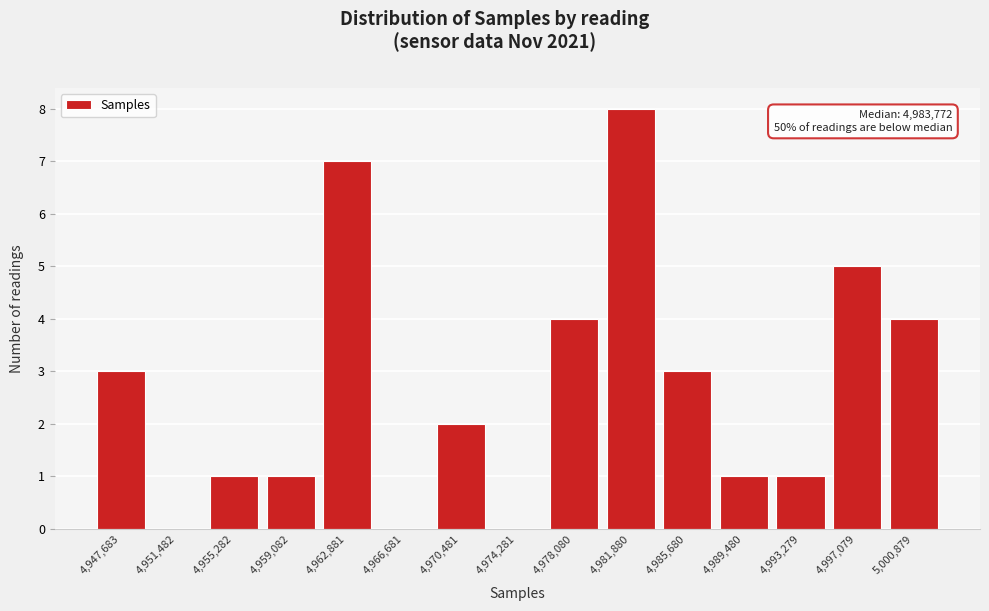

Reading left to right, what are all the values shown in this chart?

4,947,683=3	4,951,482=0	4,955,282=1	4,959,082=1	4,962,881=7	4,966,681=0	4,970,481=2	4,974,281=0	4,978,080=4	4,981,880=8	4,985,680=3	4,989,480=1	4,993,279=1	4,997,079=5	5,000,879=4